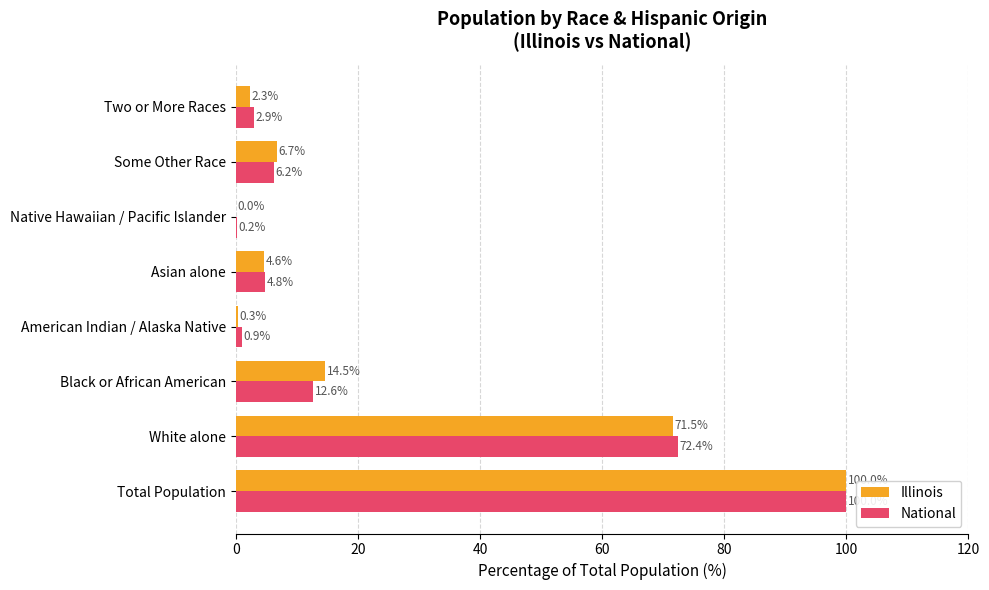

At which category is the sum across all series the highest?

Total Population